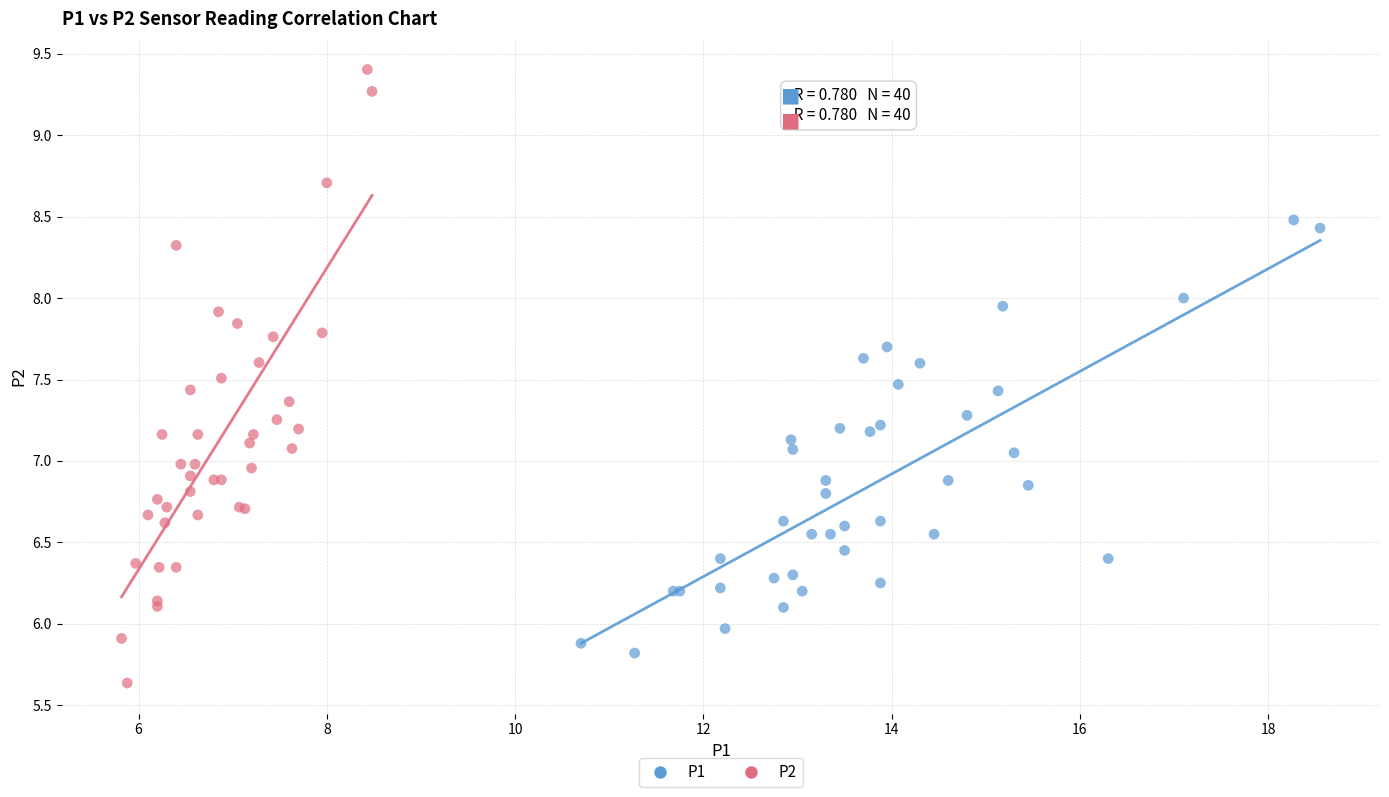

Which series contains the highest Y value?

P2